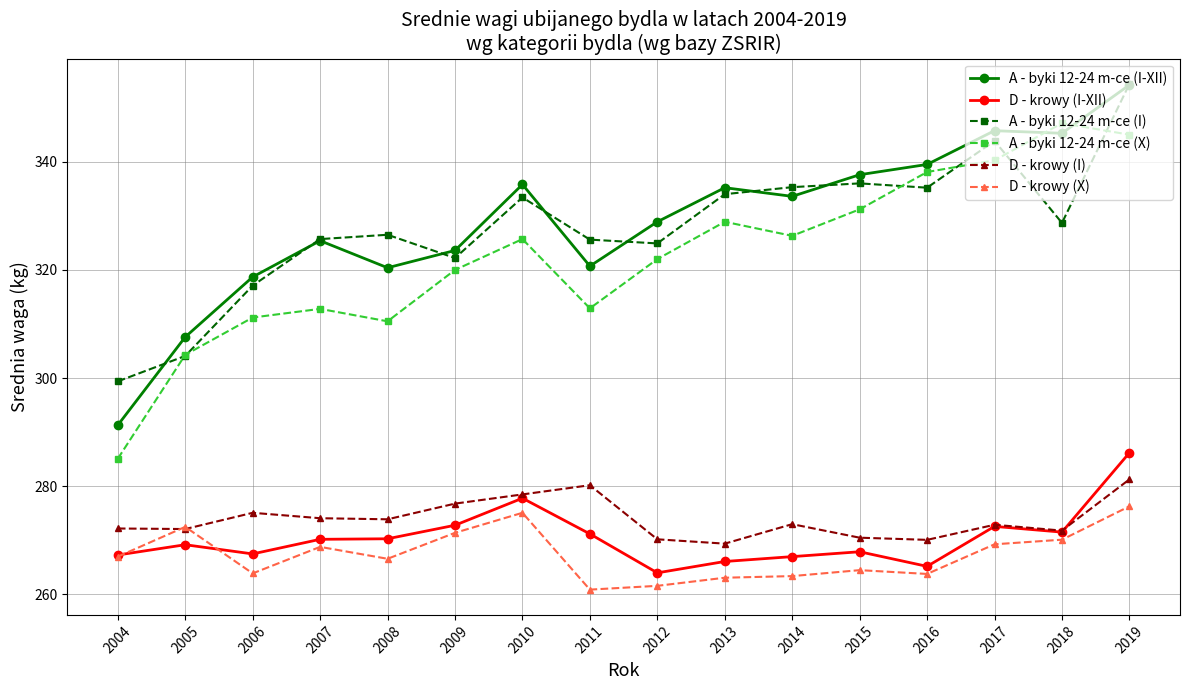

What is the sum of the D - krowy (X) values at 2015 and 2019?

540.8